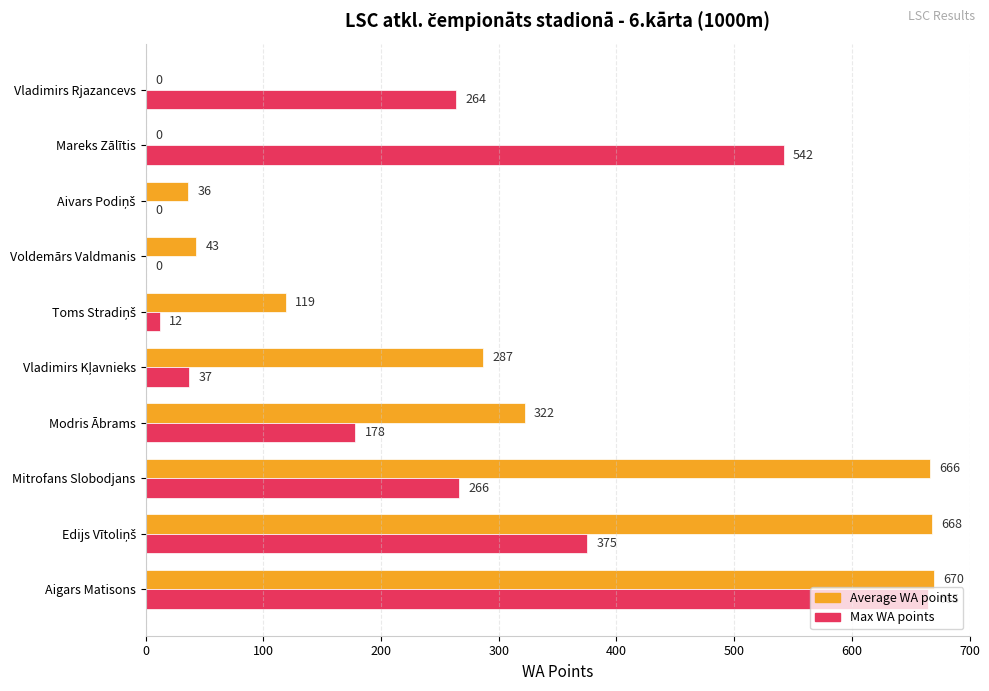

What is the average value of the Max WA points series?

234